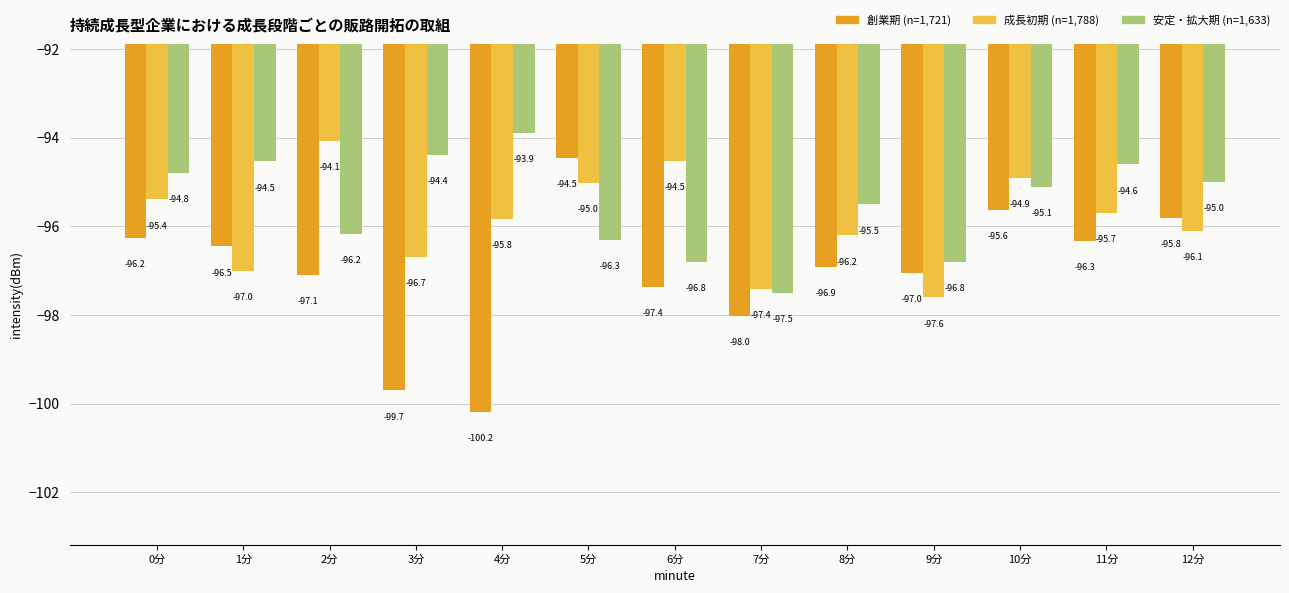

Is the value of 安定・拡大期 (n=1,633) at 0分 greater than the value of 成長初期 (n=1,788) at 6分?

No